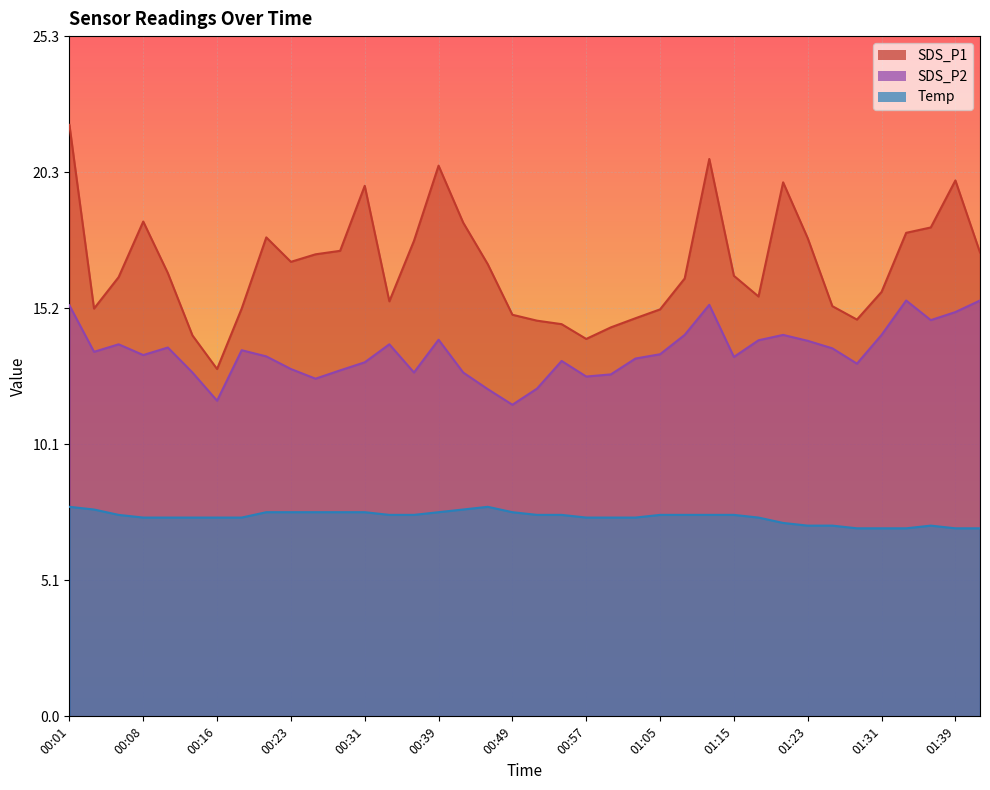

Between 01:10 and 00:59, which is larger?

01:10